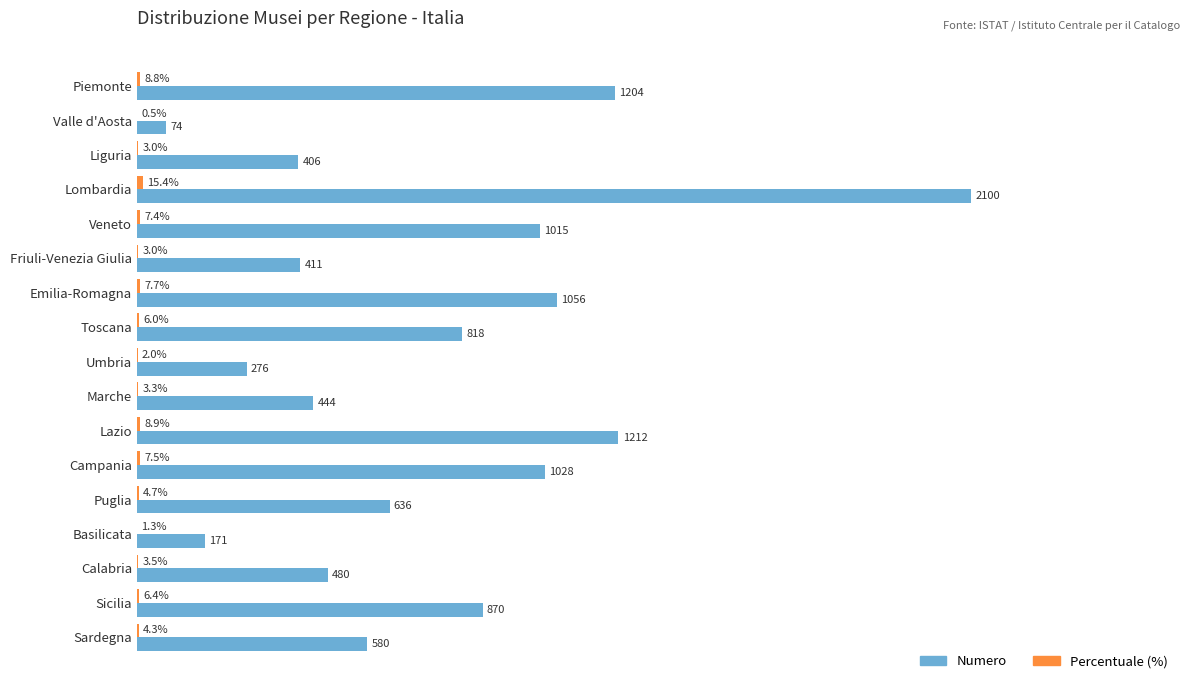

Which series changed the most between Valle d'Aosta and Liguria?

Numero